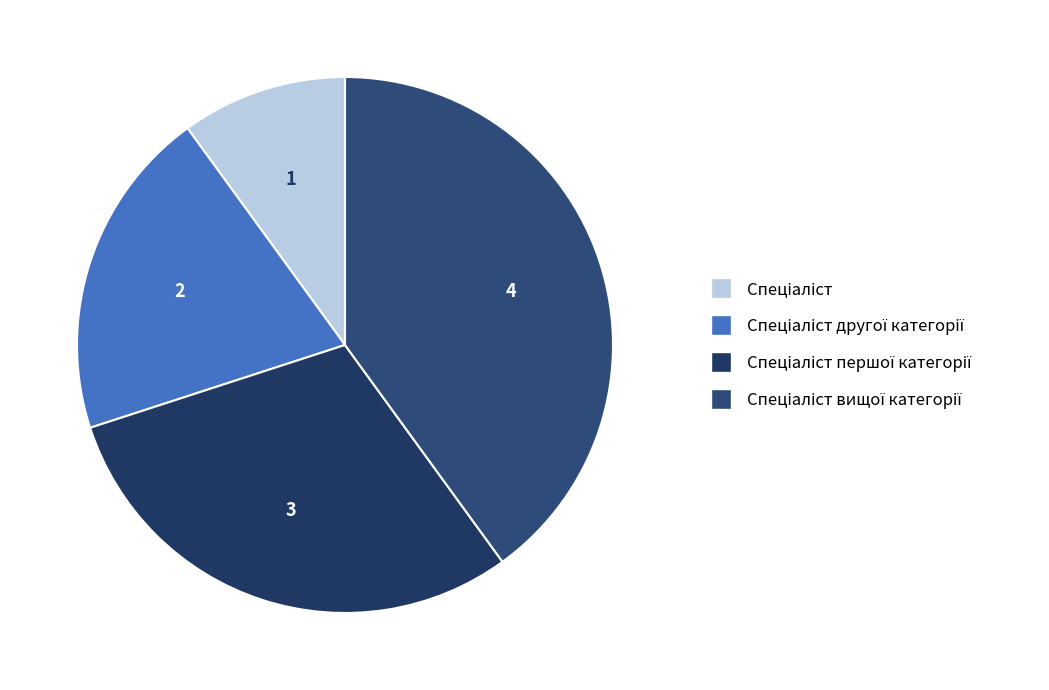

What is the change in value from Спеціаліст другої категорії to Спеціаліст першої категорії?

+1